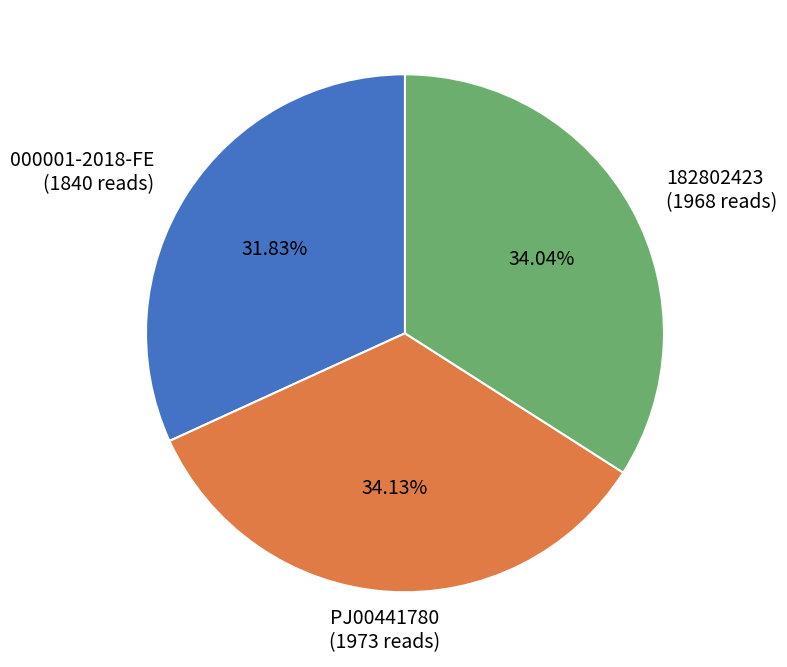

How much of the chart is everything except 182802423?

66.0%